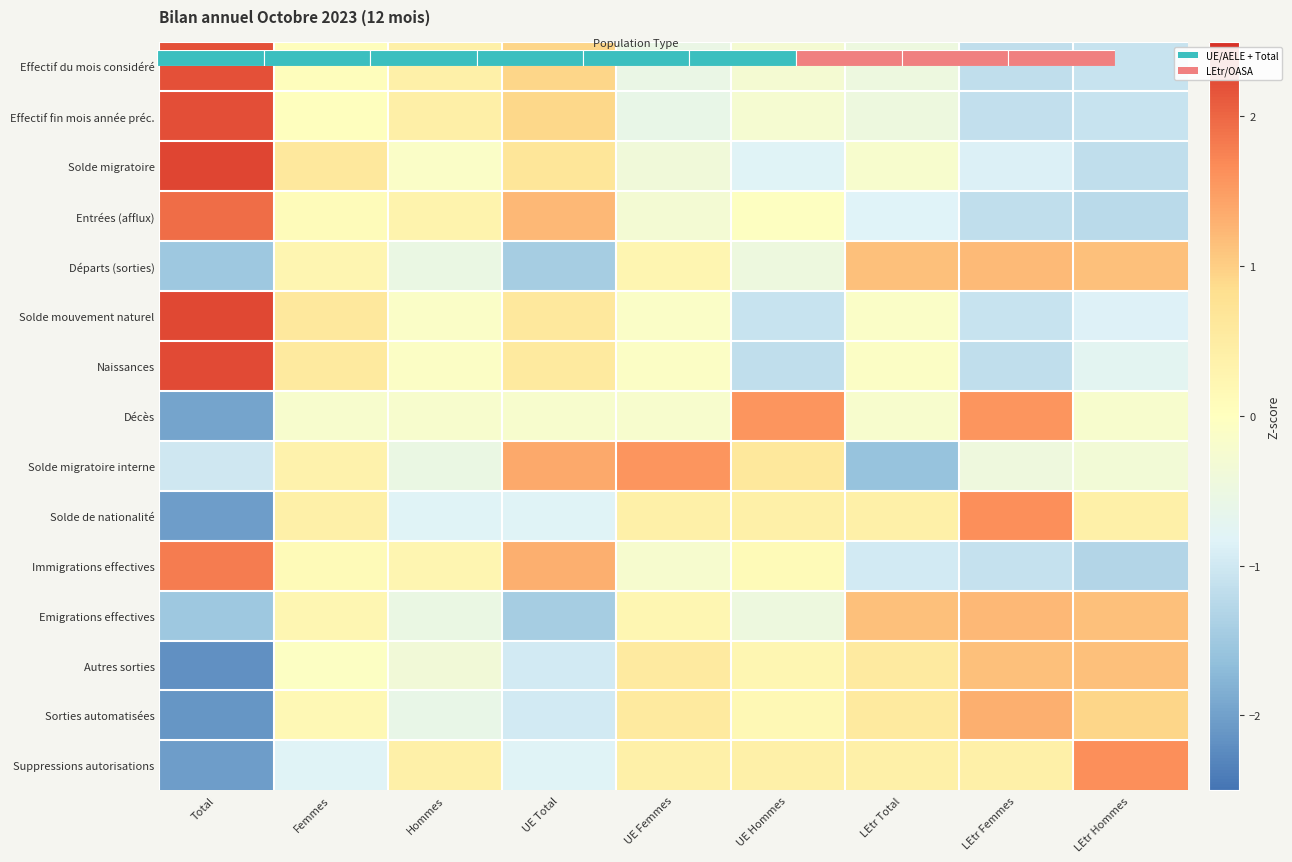

At how many categories does at least one series exceed 0?

9